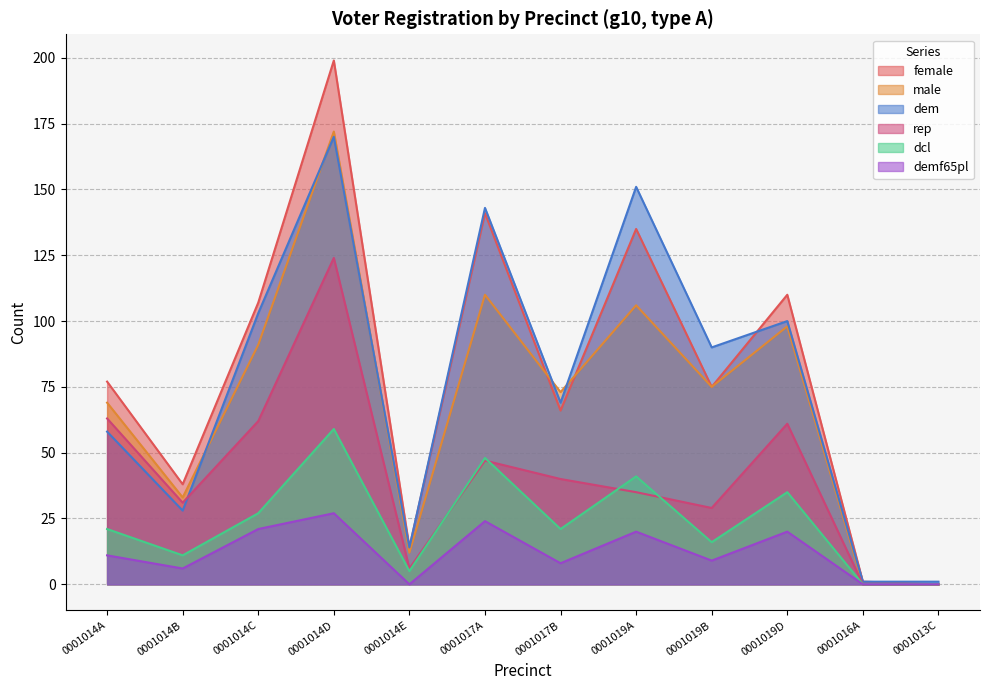

What is the difference between the second highest and second lowest values in the rep series?

63